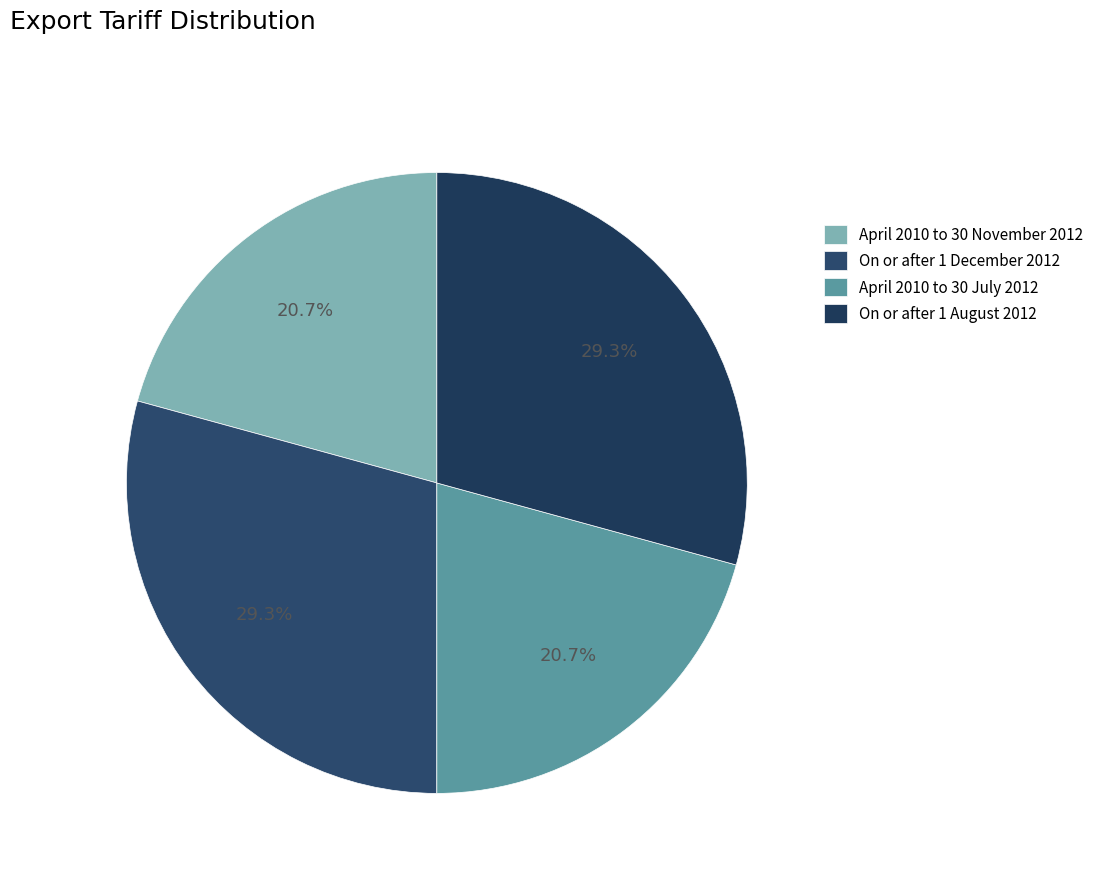

Rank the categories by value from highest to lowest.

On or after 1 December 2012, On or after 1 August 2012, April 2010 to 30 November 2012, April 2010 to 30 July 2012